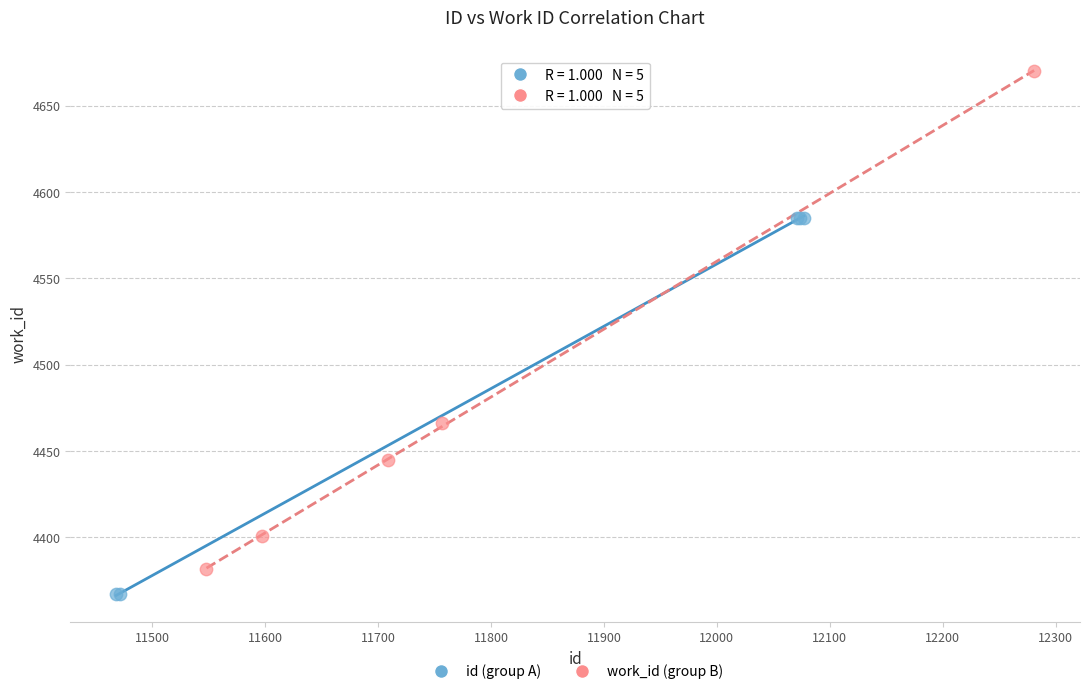

Which series has the largest Y range (max minus min)?

work_id (group B)